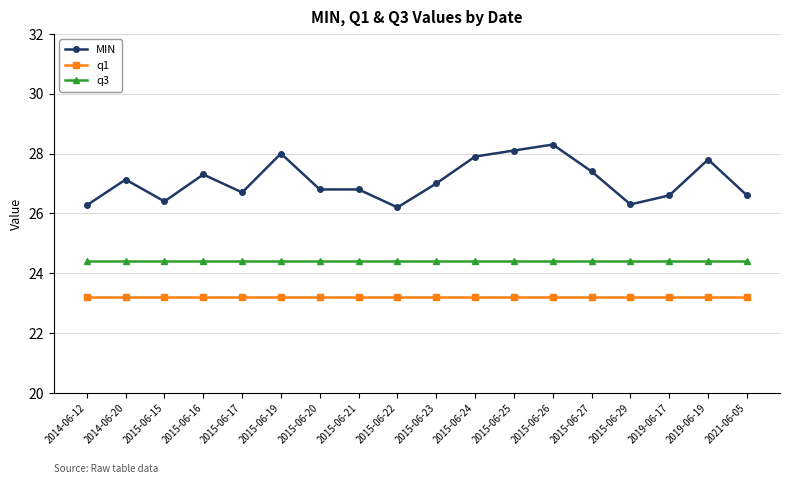

What is the maximum value shown in the chart?

28.3